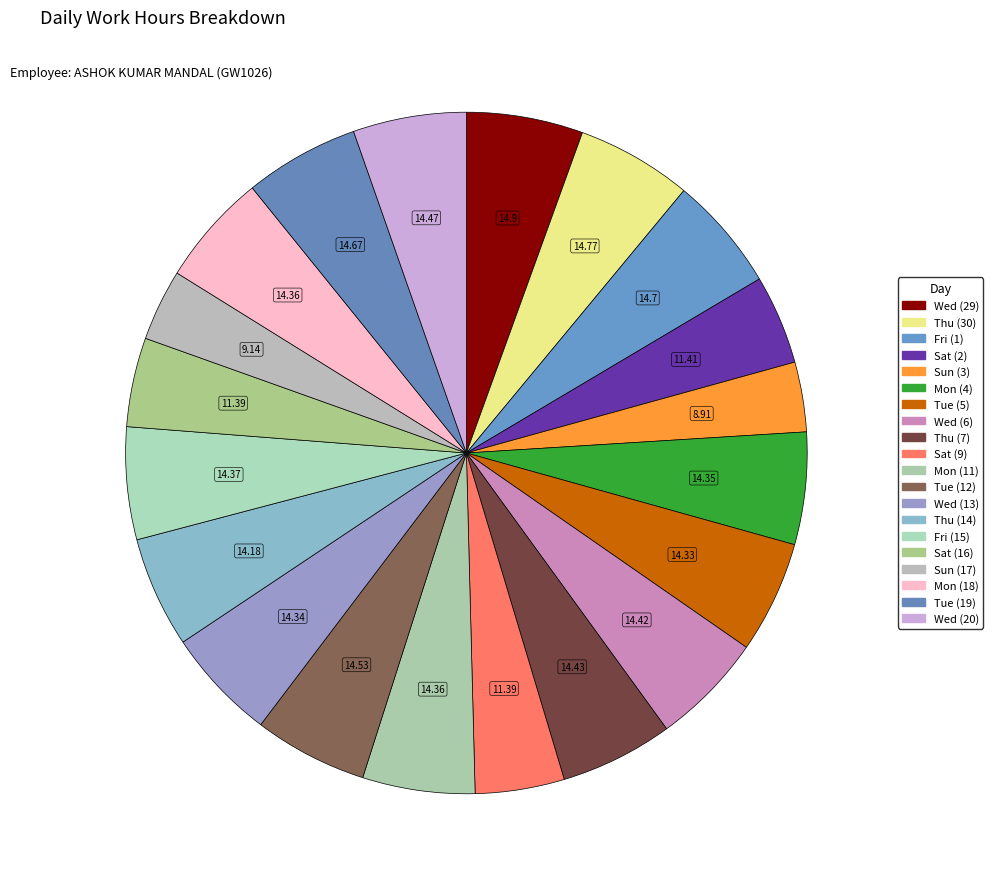

Count the number of slices in the pie.

20